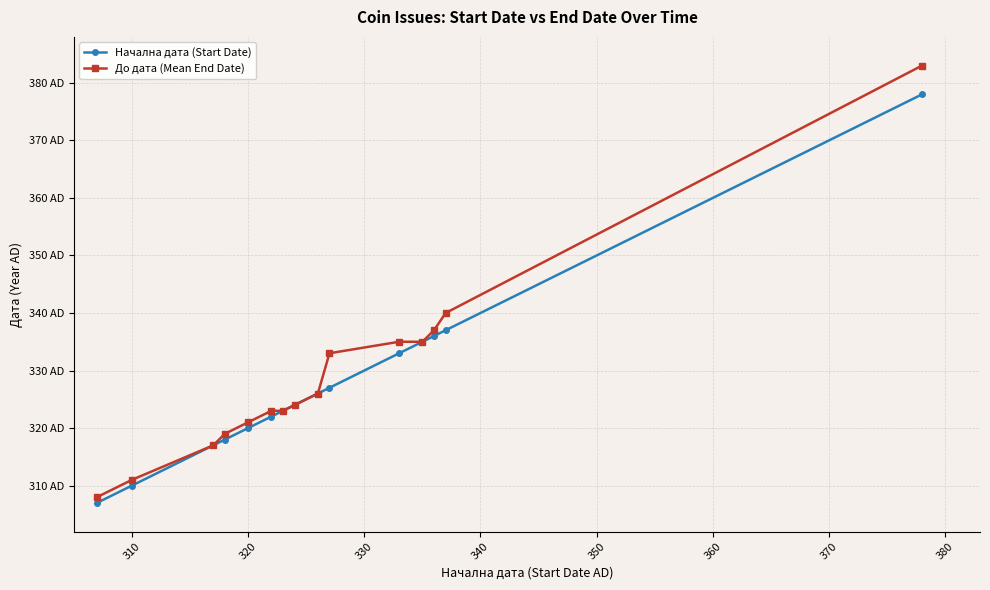

Does the chart have visible grid lines?

Yes